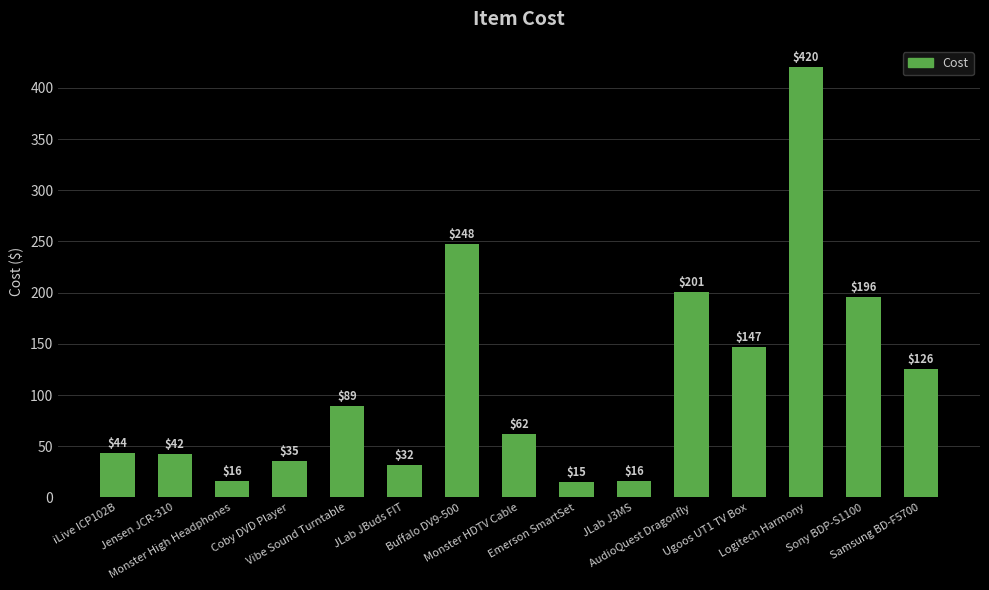

What position from the left is Monster High Headphones?

3